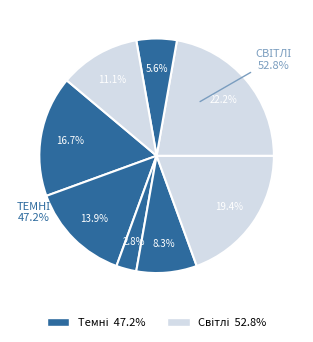

Is there a majority slice in this chart?

No